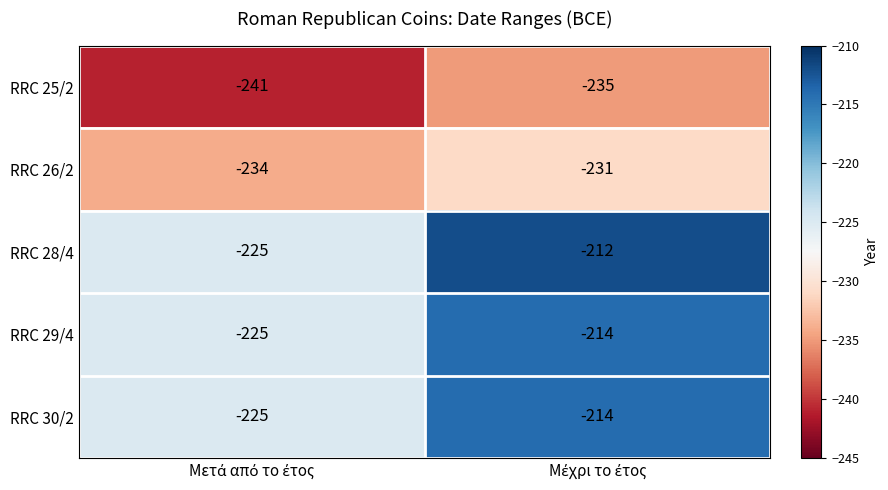

What is the difference between the maximum and minimum values in the RRC 25/2 series?

6